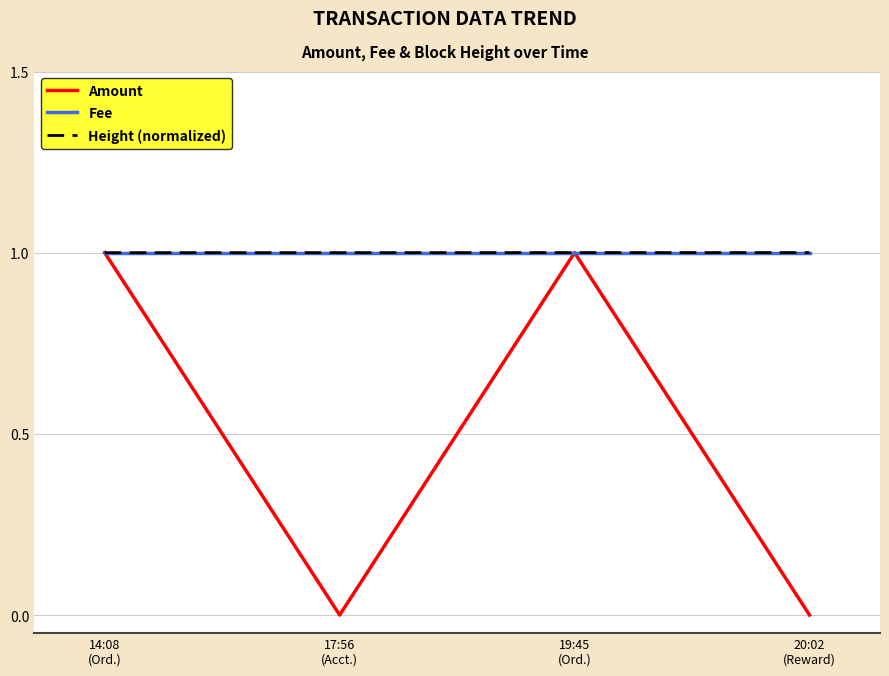

What is the maximum value shown in the chart?

1.0